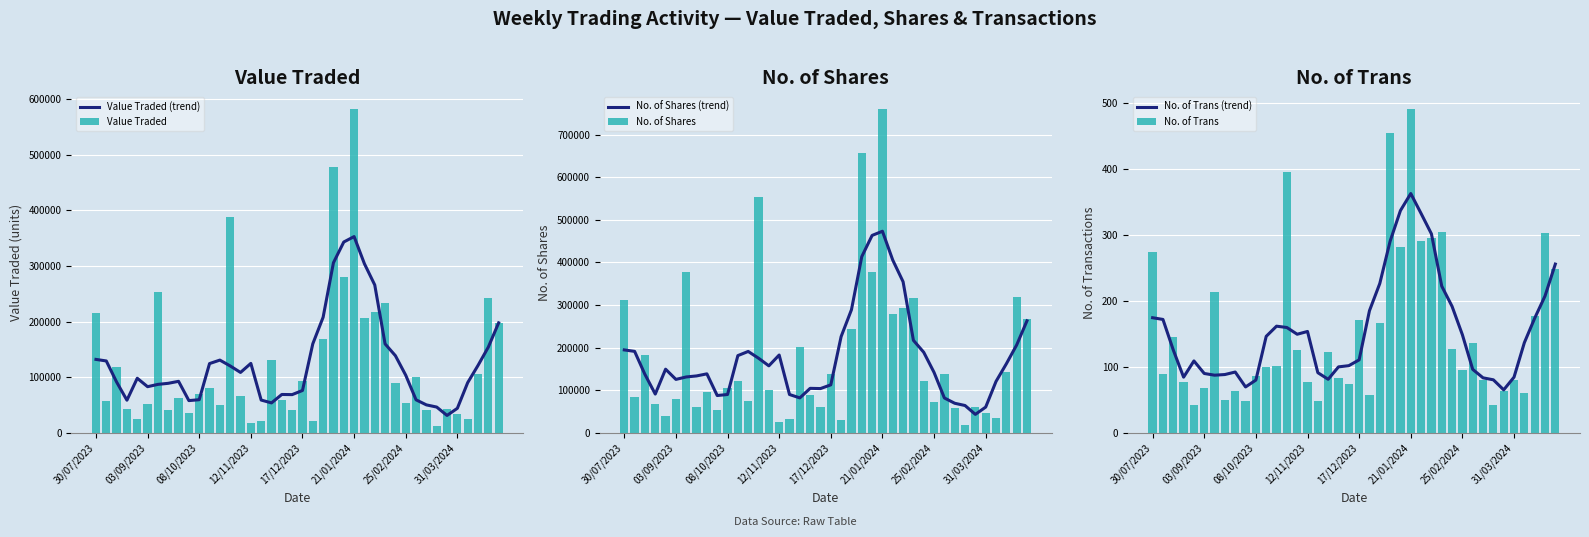

What is the difference between the maximum and minimum values in the No. of Shares (trend) series?

429429.4